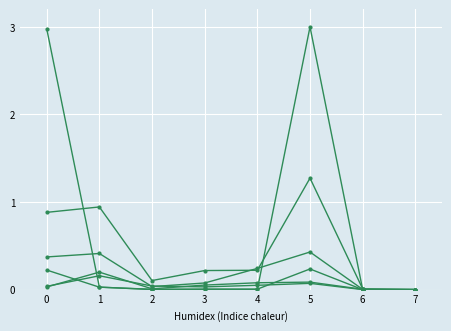

Is this an area chart (filled region under the line)?

No